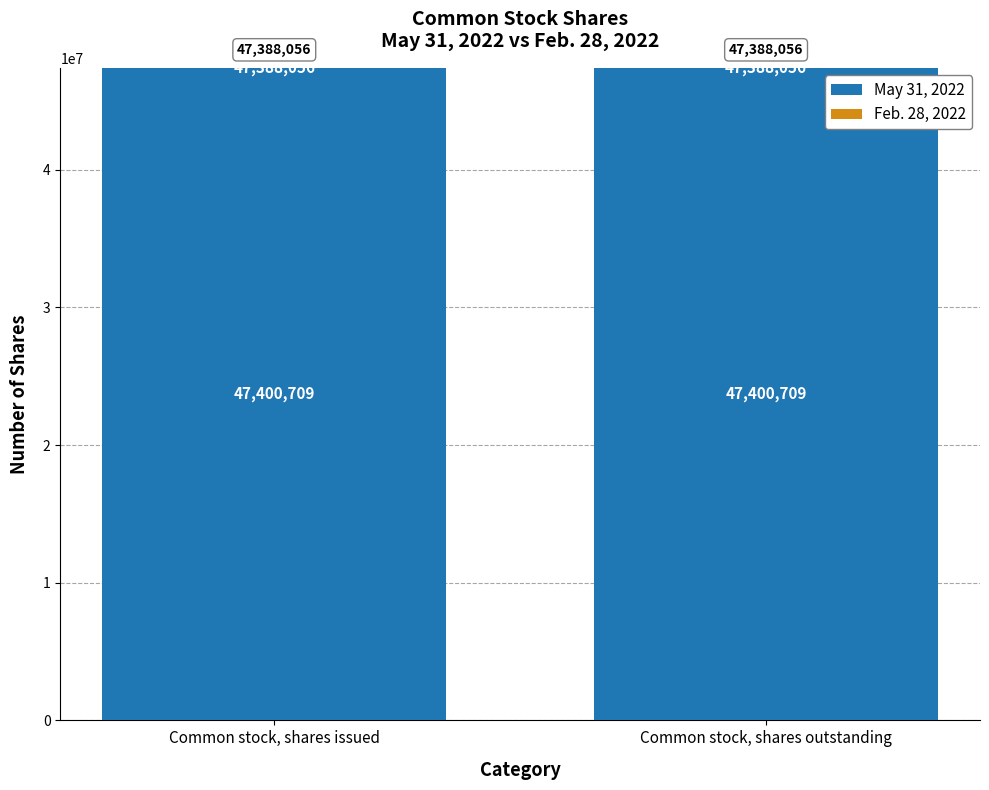

How many bars are there in total?

4